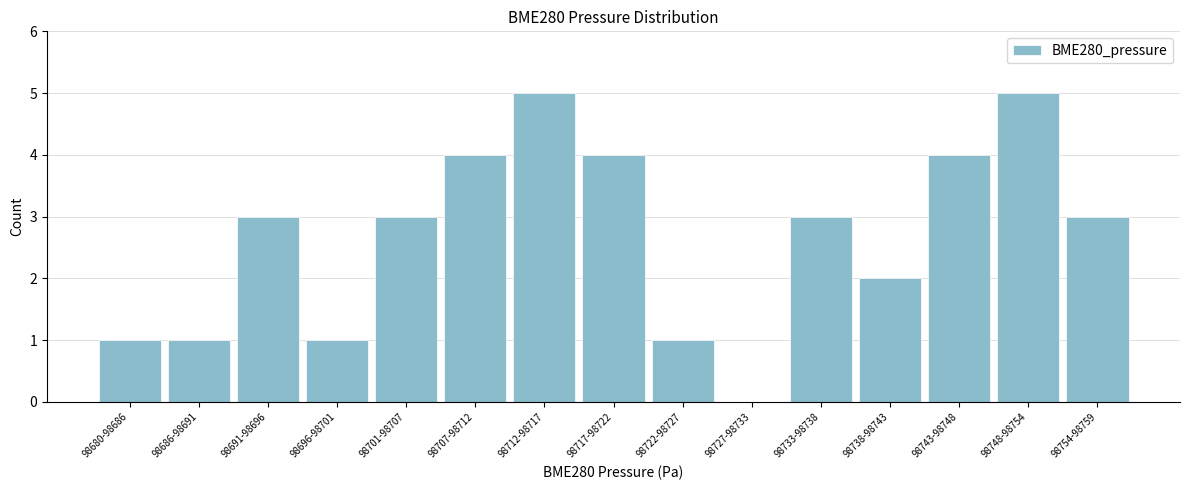

Reading left to right, what are all the values shown in this chart?

98680-98686=1	98686-98691=1	98691-98696=3	98696-98701=1	98701-98707=3	98707-98712=4	98712-98717=5	98717-98722=4	98722-98727=1	98727-98733=0	98733-98738=3	98738-98743=2	98743-98748=4	98748-98754=5	98754-98759=3